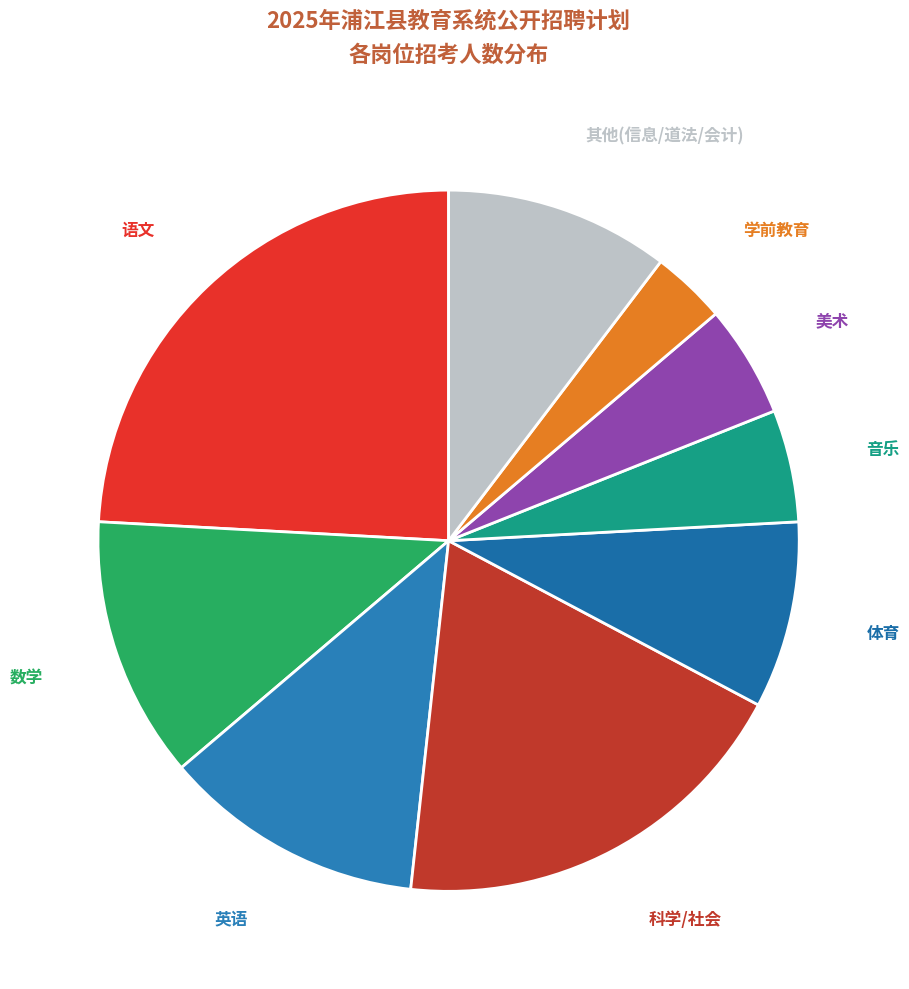

What is the largest slice in the pie chart?

语文